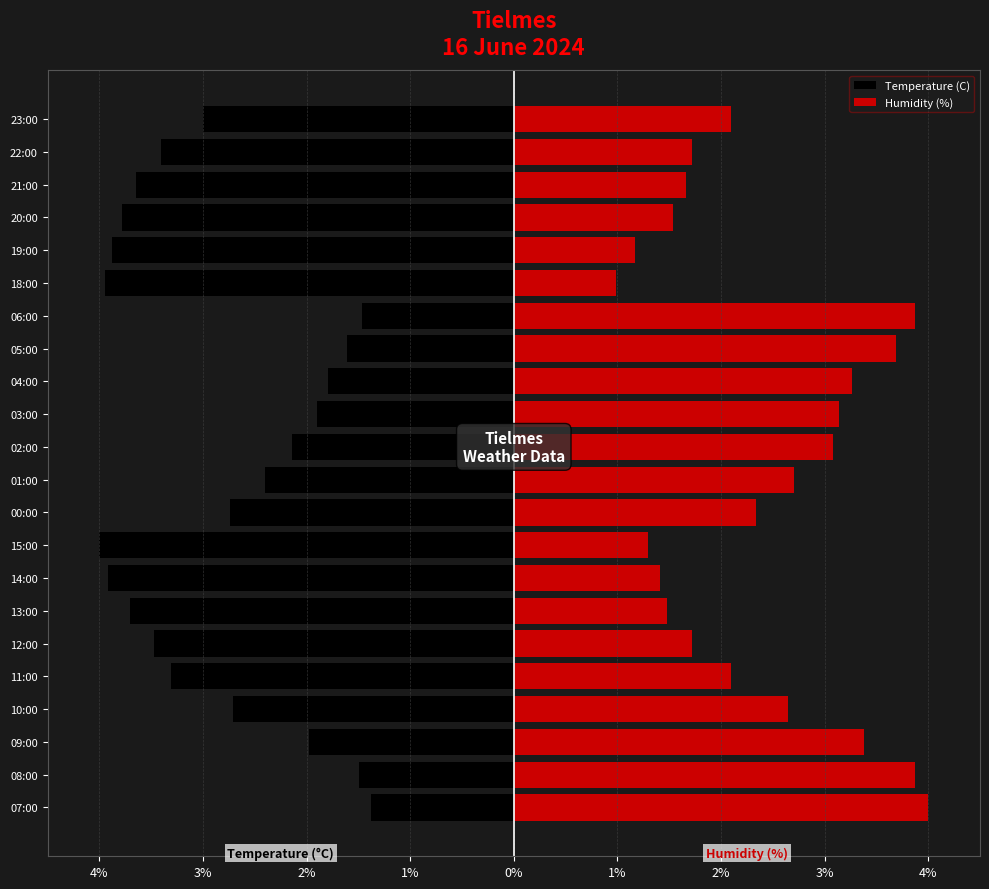

What is the maximum value shown in the chart?

4.0